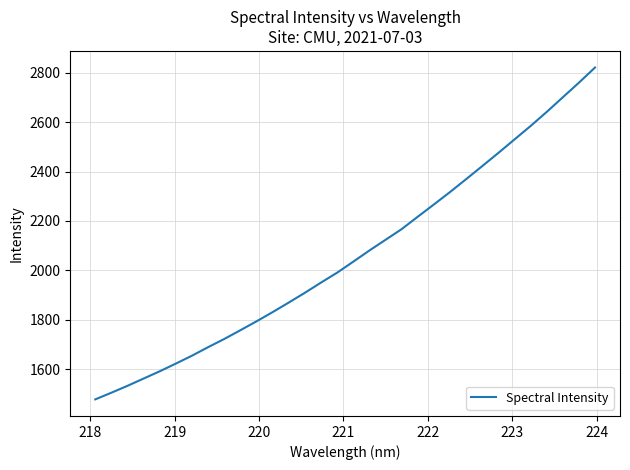

What is the minimum value shown in the chart?

1477.5